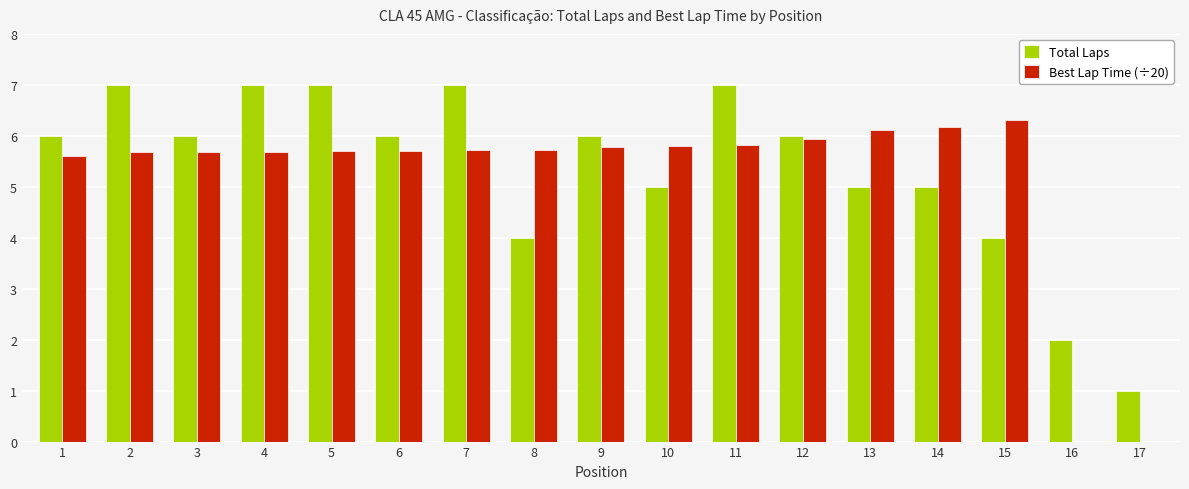

Between 7 and 12, which series saw the biggest shift?

Total Laps